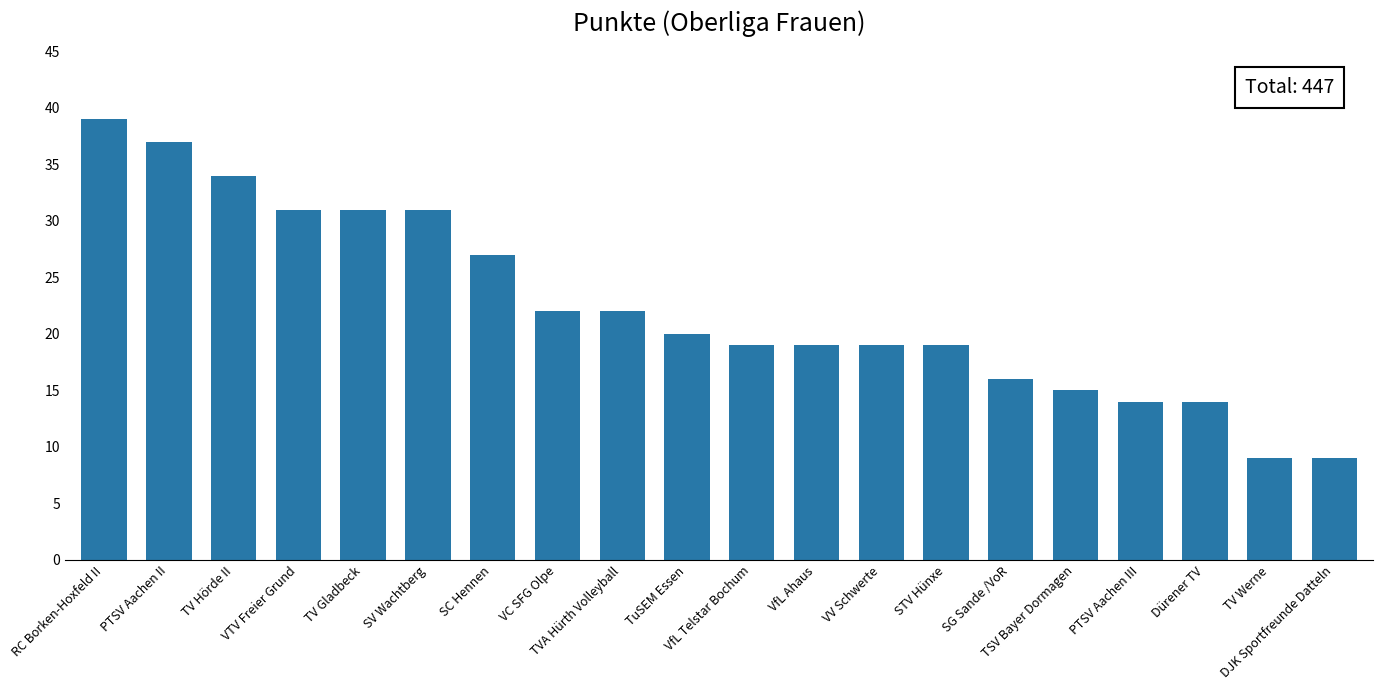

What is the approximate value at TuSEM Essen?

20